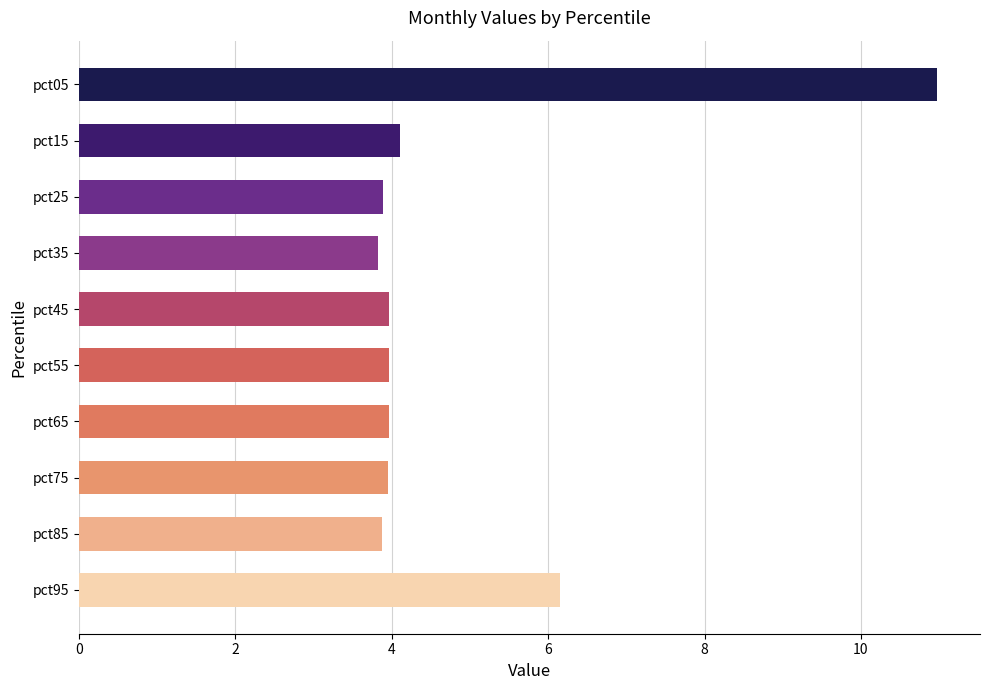

At which label does Jan first exceed 1?

pct05